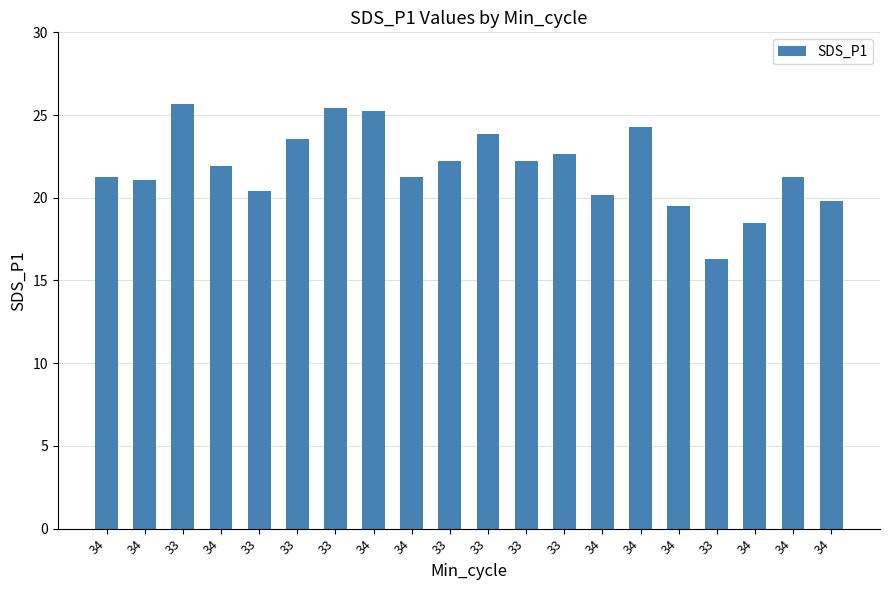

Reading left to right, list all the values displayed in this chart.

21.2	21.1	25.7	21.9	20.4	23.6	25.4	25.2	21.2	22.2	23.8	22.2	22.7	20.1	24.3	19.5	16.3	18.5	21.2	19.8